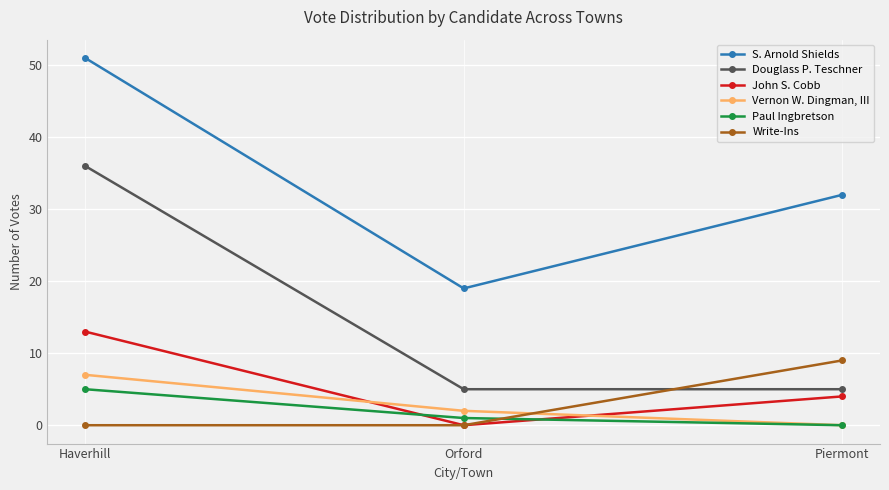

What is the label of the 1st point from the right?

Piermont